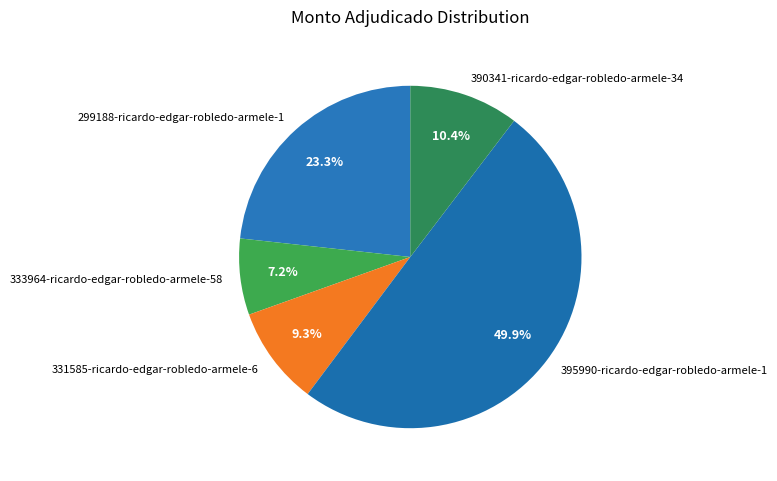

Do 299188-ricardo-edgar-robledo-armele-1 and 331585-ricardo-edgar-robledo-armele-6 together represent more than half of the pie?

No